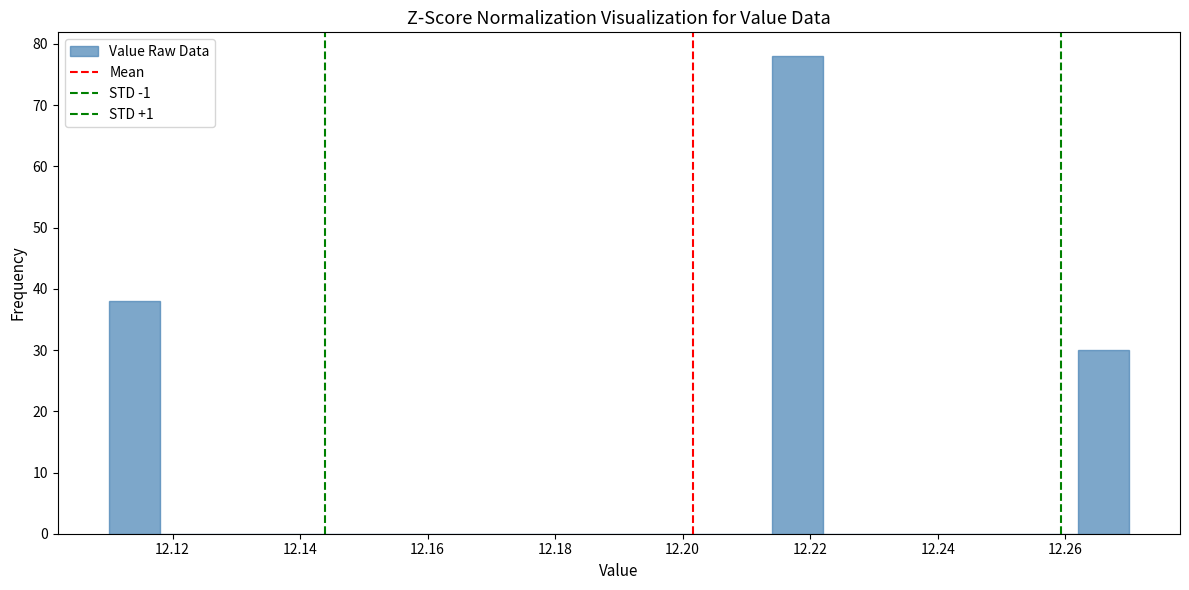

Reading left to right, list every bar in this chart as the range it spans on the x-axis followed by its height. The values are not printed on the chart, so give them approximately, as read against the axis.

12.110 to 12.118: 38
12.118 to 12.126: 0
12.126 to 12.134: 0
12.134 to 12.142: 0
12.142 to 12.150: 0
12.150 to 12.158: 0
12.158 to 12.166: 0
12.166 to 12.174: 0
12.174 to 12.182: 0
12.182 to 12.190: 0
12.190 to 12.198: 0
12.198 to 12.206: 0
12.206 to 12.214: 0
12.214 to 12.222: 78
12.222 to 12.230: 0
12.230 to 12.238: 0
12.238 to 12.246: 0
12.246 to 12.254: 0
12.254 to 12.262: 0
12.262 to 12.270: 30